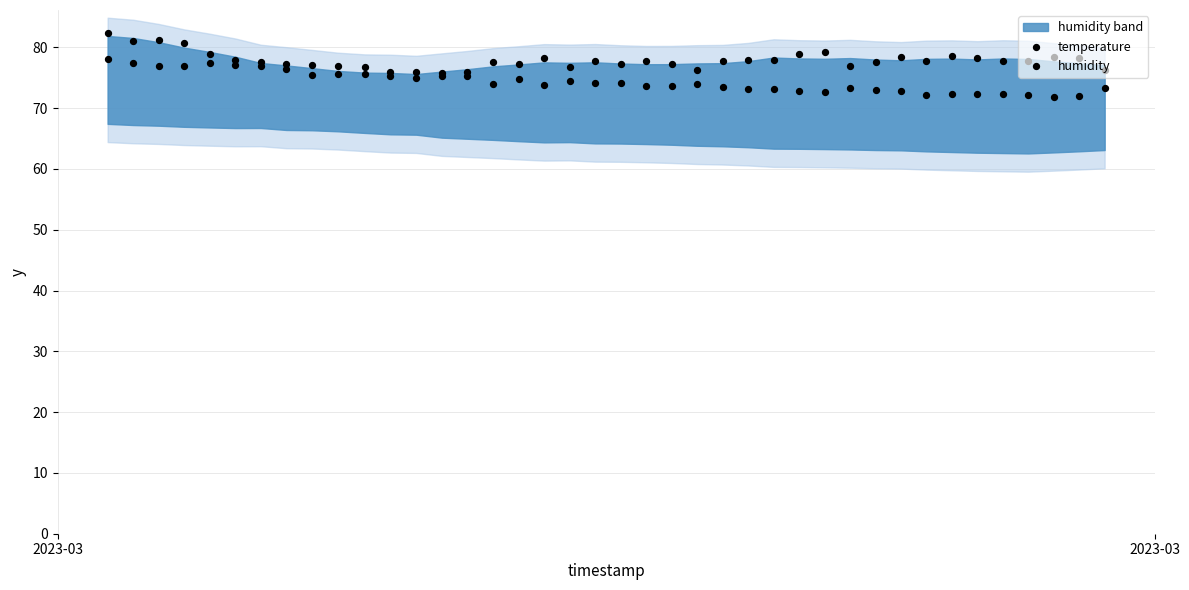

Is the value of temperature at 31 greater than the value of humidity at 28?

No